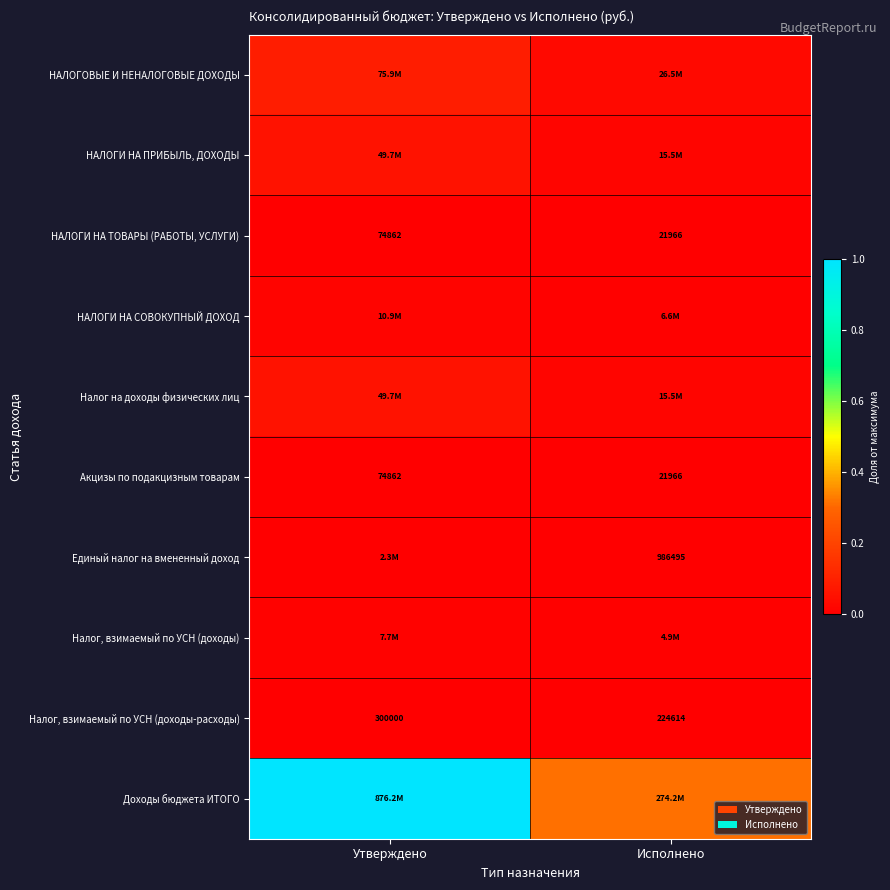

What is the difference between the highest and lowest values at Исполнено?

0.3